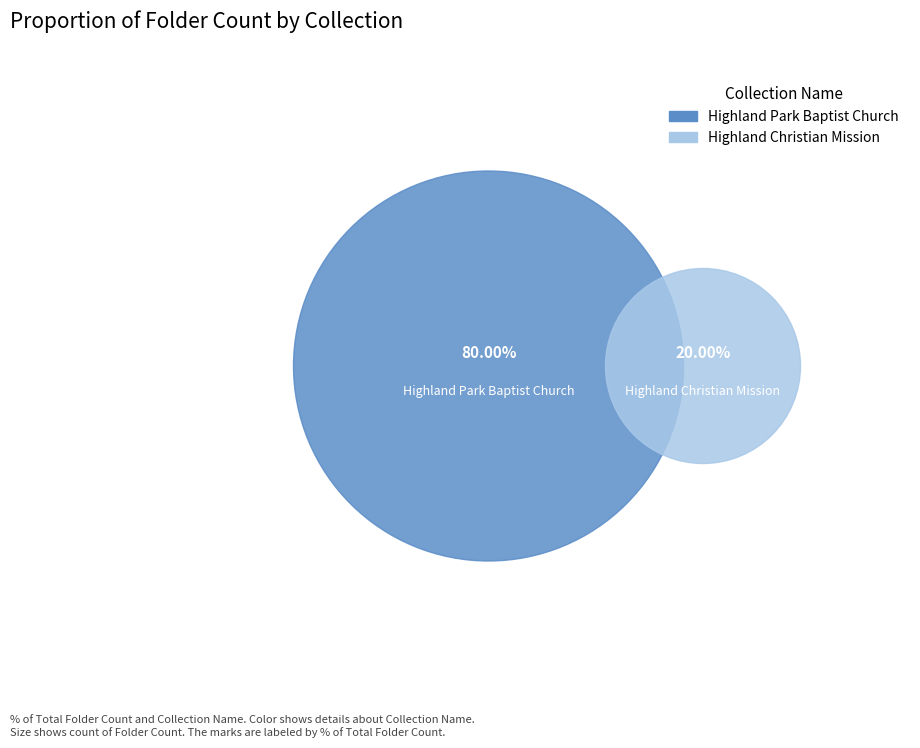

What is the largest slice in the pie chart?

Highland Park Baptist Church